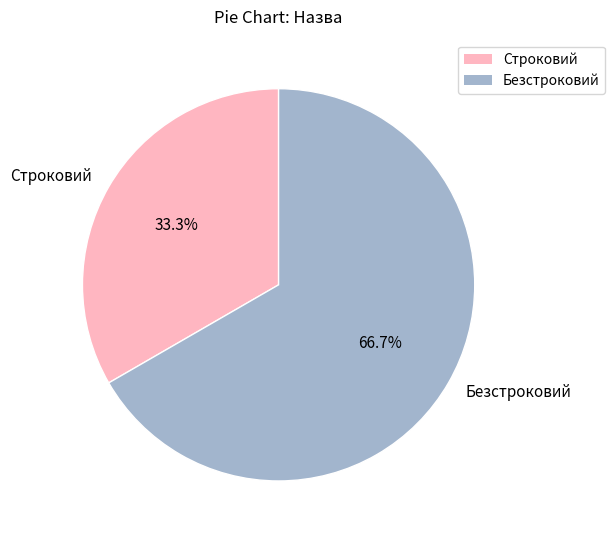

Which slice represents more than half of the pie?

Безстроковий